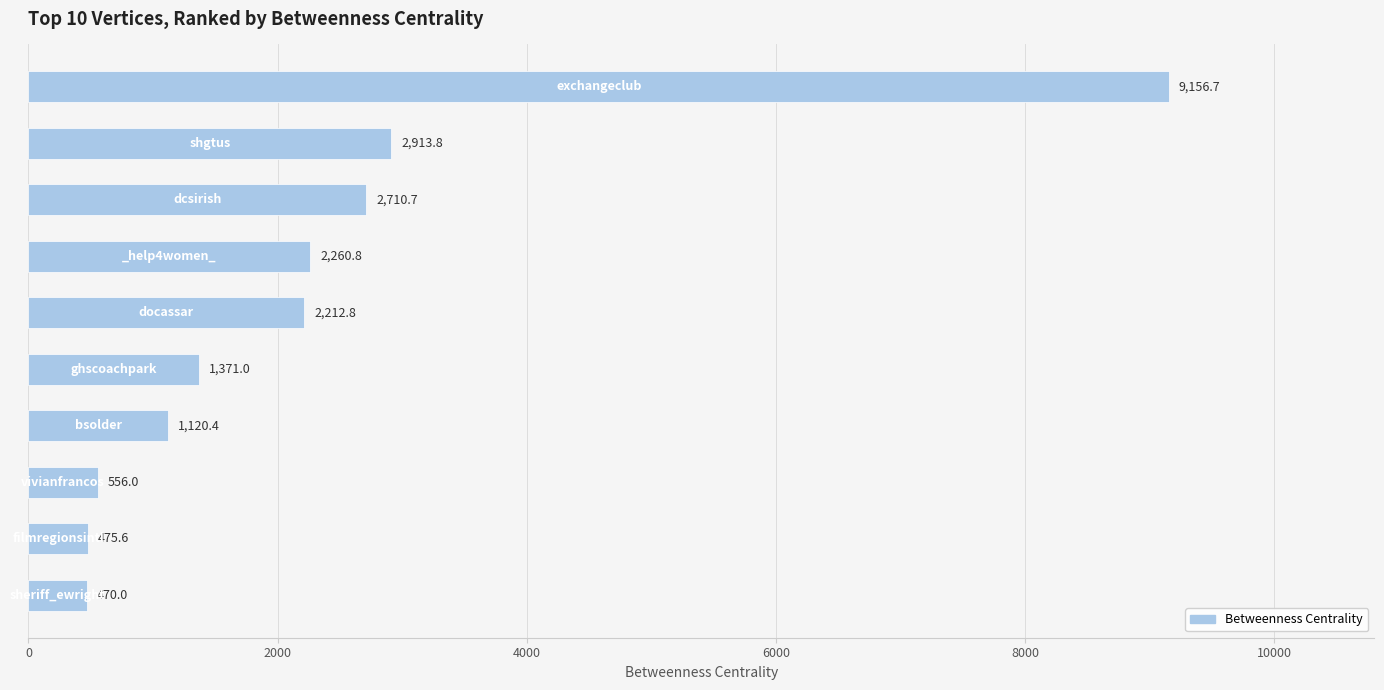

What is the value of the 7th bar from the top?

1120.4